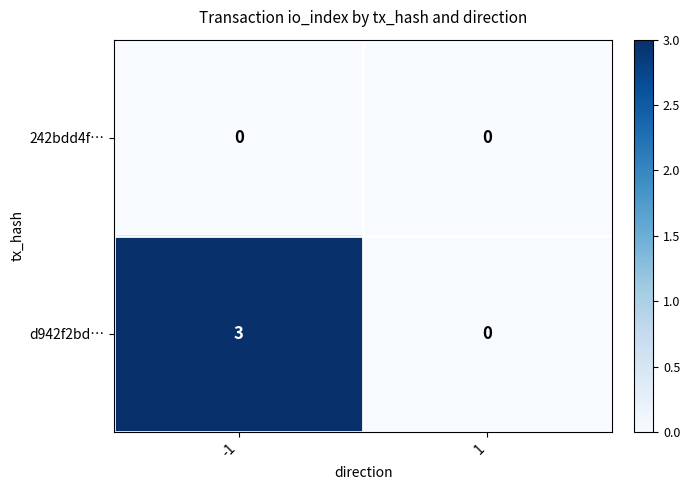

What is the difference between the d942f2bd… values at 1 and -1?

3